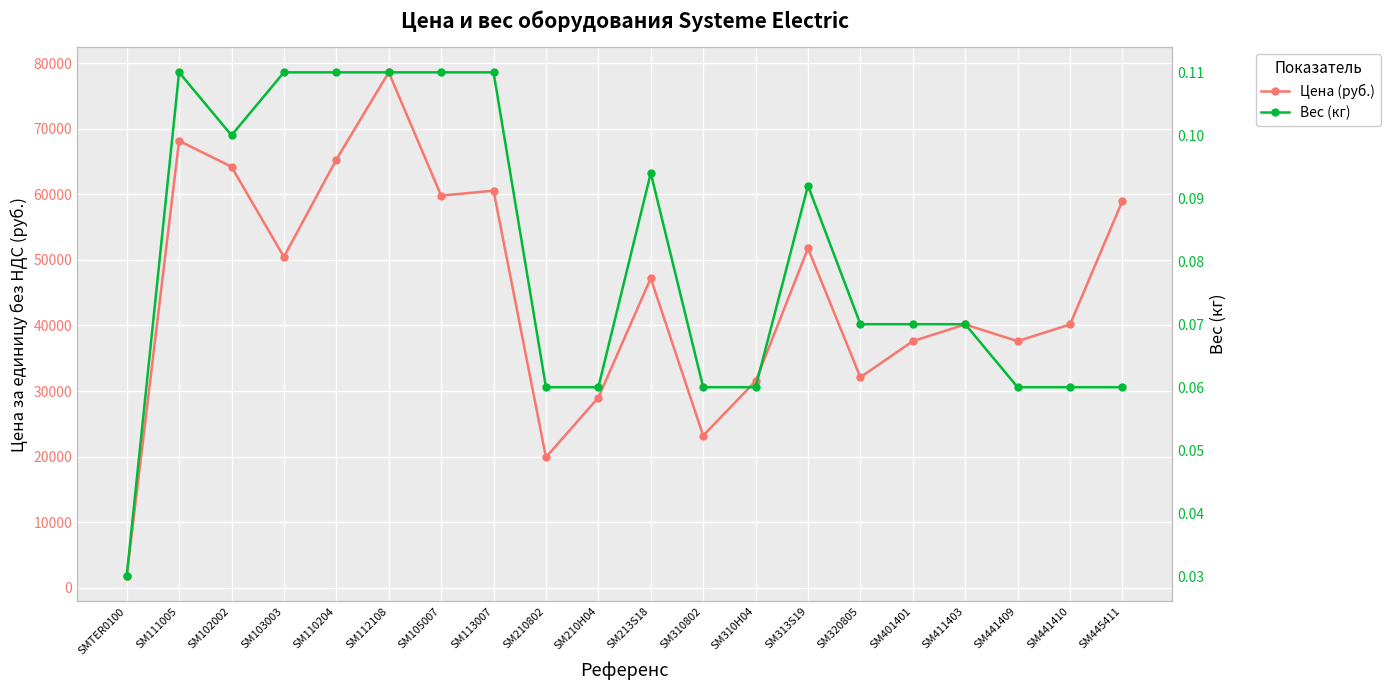

What is the label of the 14th point from the left?

SM313S19